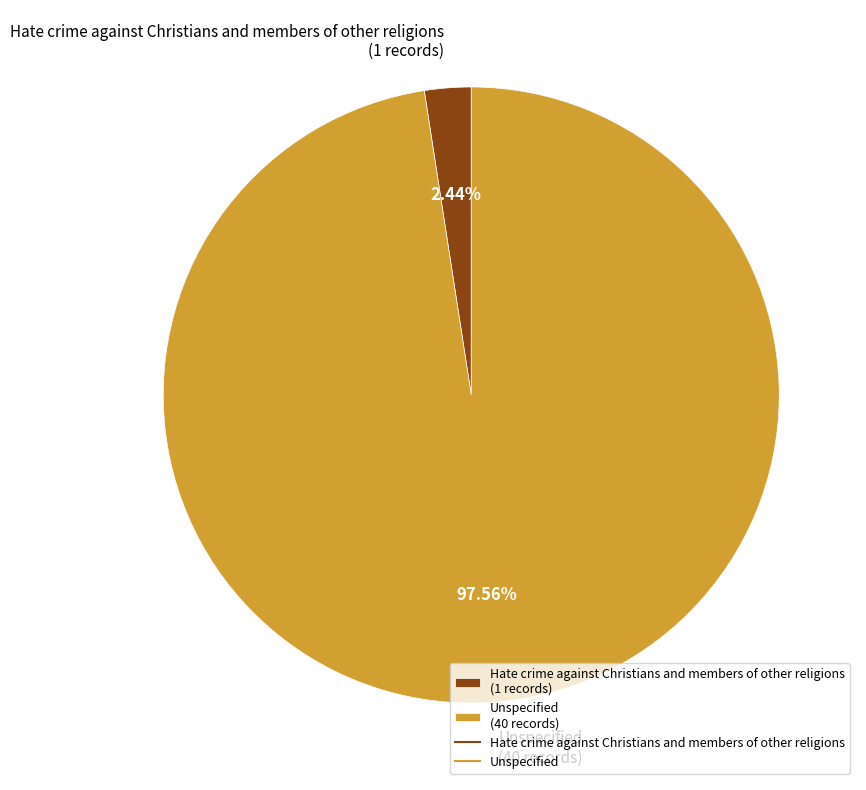

To the nearest percent, what is the average slice percentage?

50%